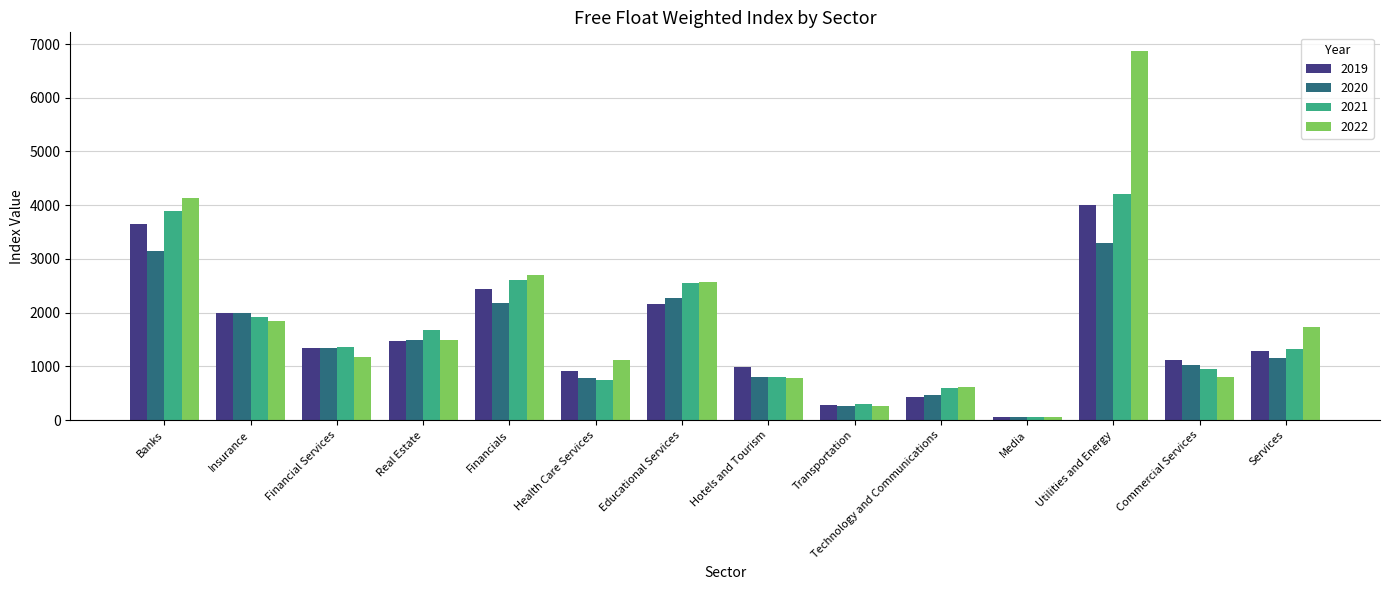

What is the difference between the highest and lowest values at Hotels and Tourism?

187.1